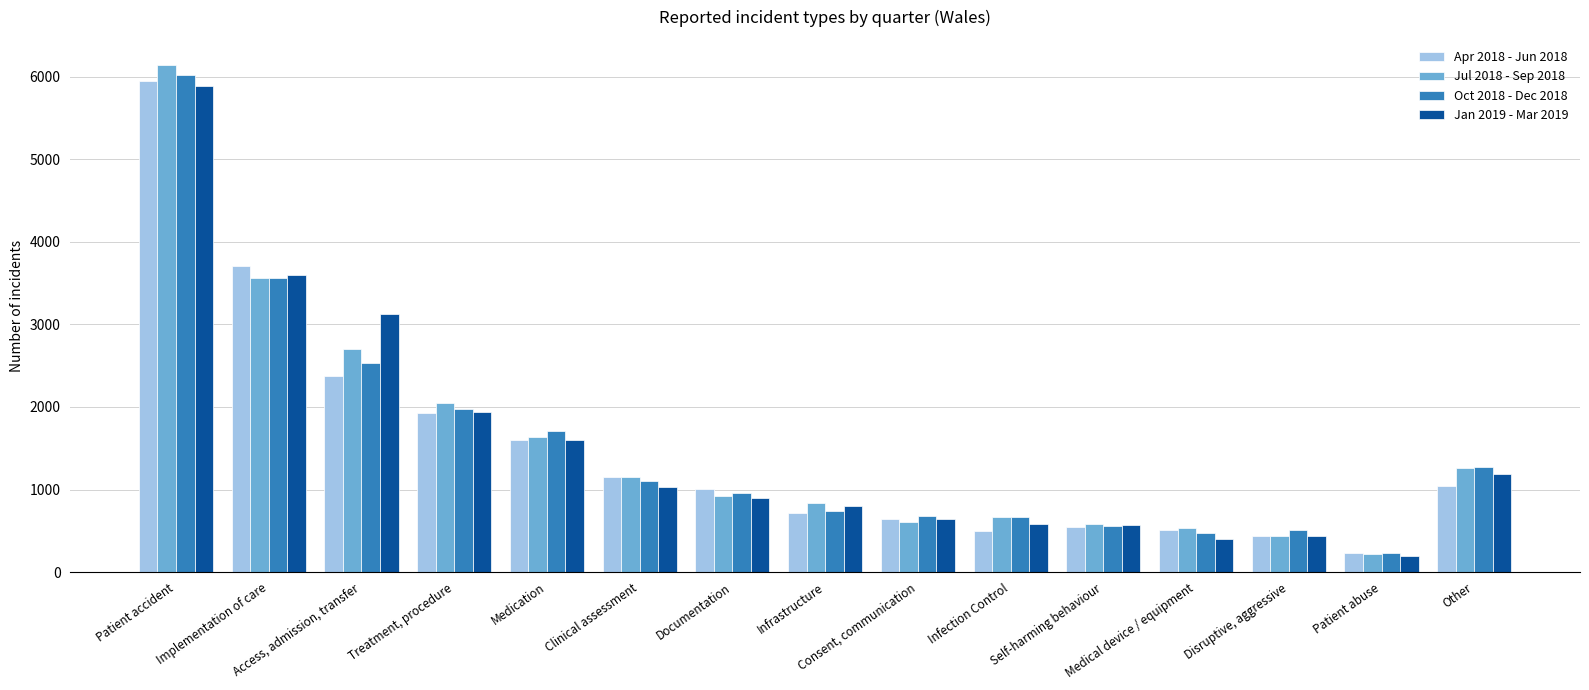

What is the average value of the Jul 2018 - Sep 2018 series?

1555